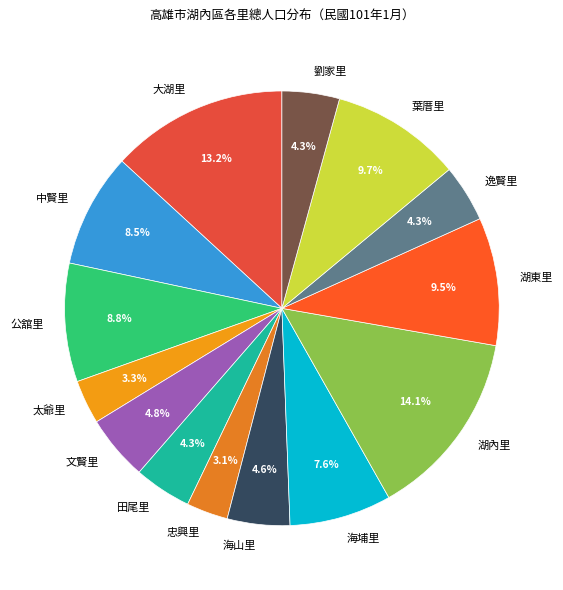

Is there any slice that represents more than half of the pie?

No